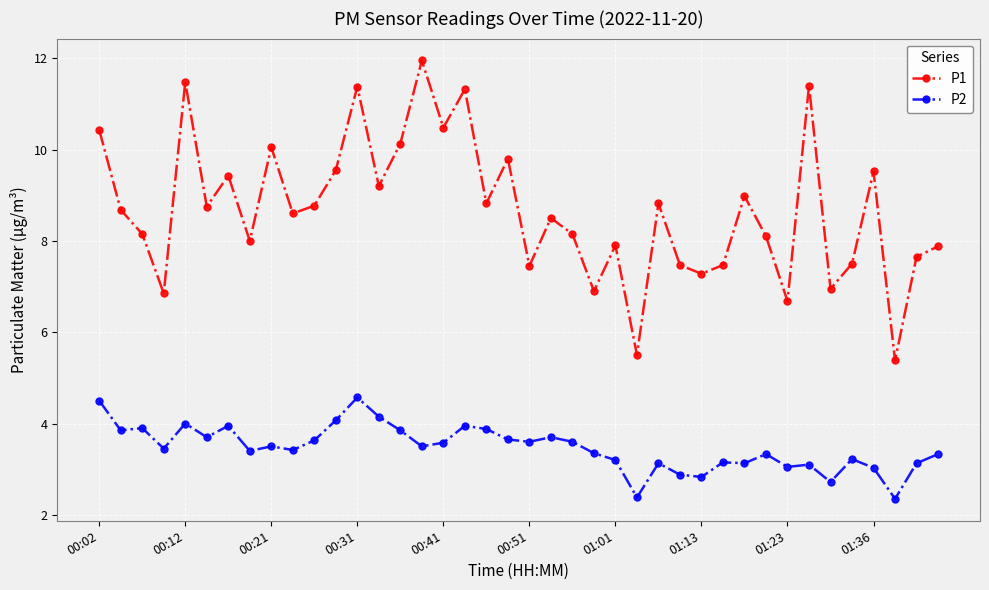

True or false: P1 and P2 intersect in this chart.

False